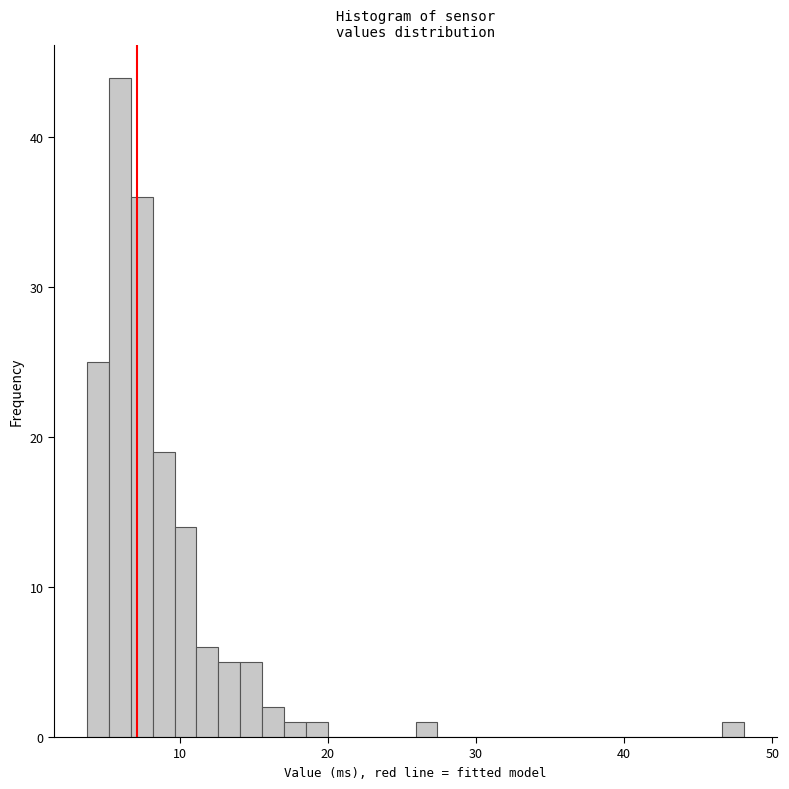

Read against the x-axis, roughly where is the centre of the tallest bar?

6